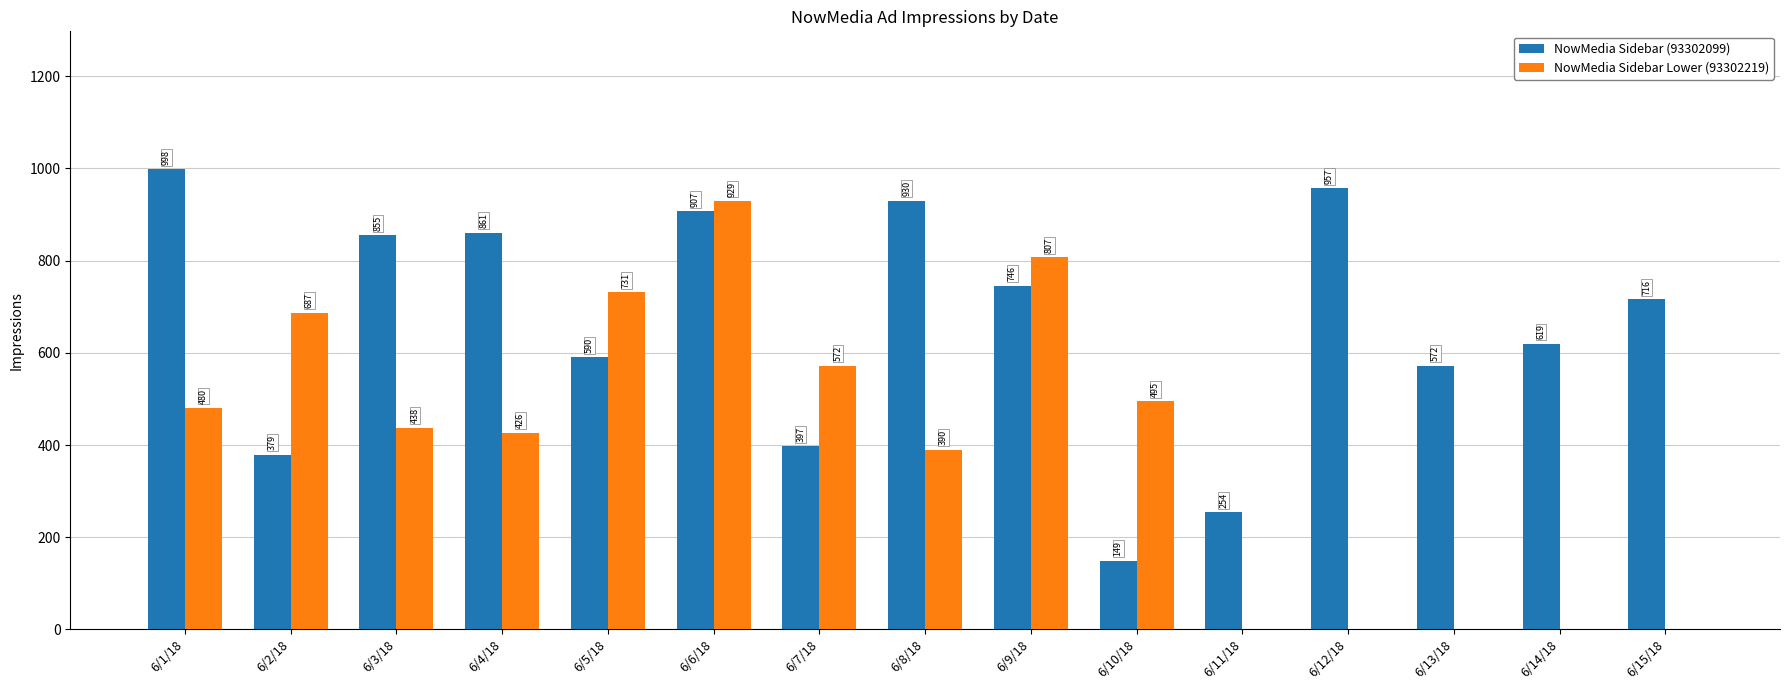

Which category has the highest value in the NowMedia Sidebar Lower (93302219) series?

6/6/18